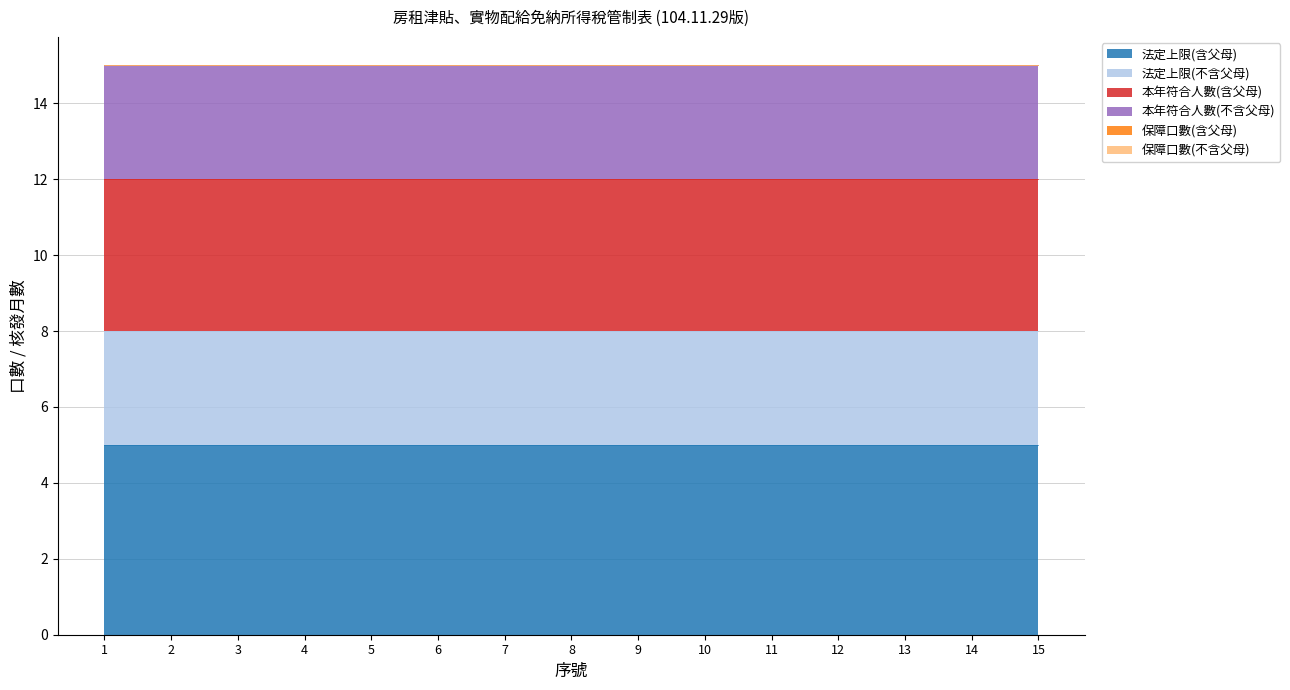

At which category is the sum across all series the highest?

1